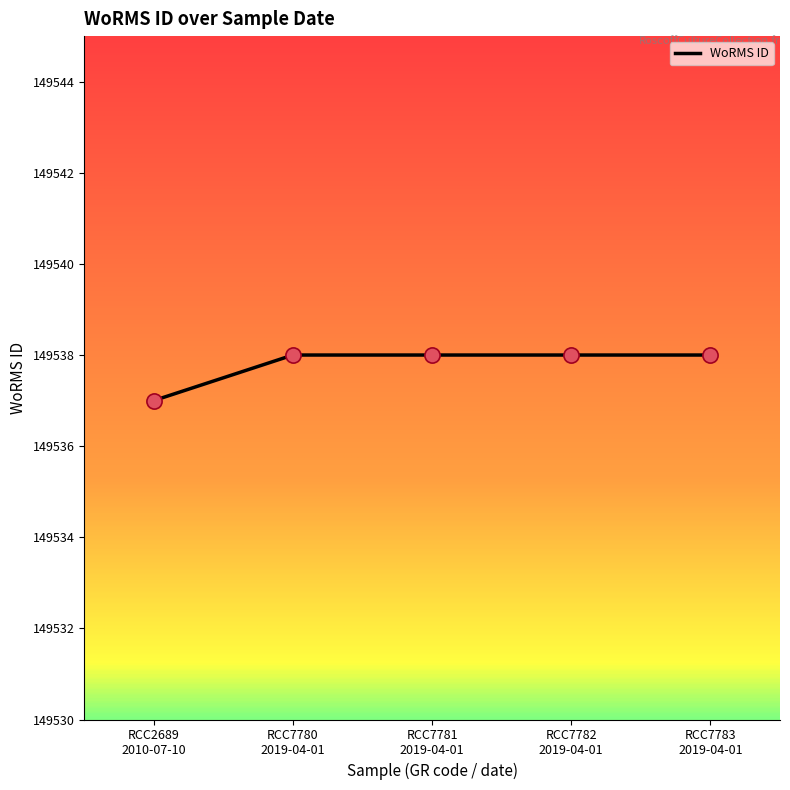

What is the maximum value shown in the chart?

149538